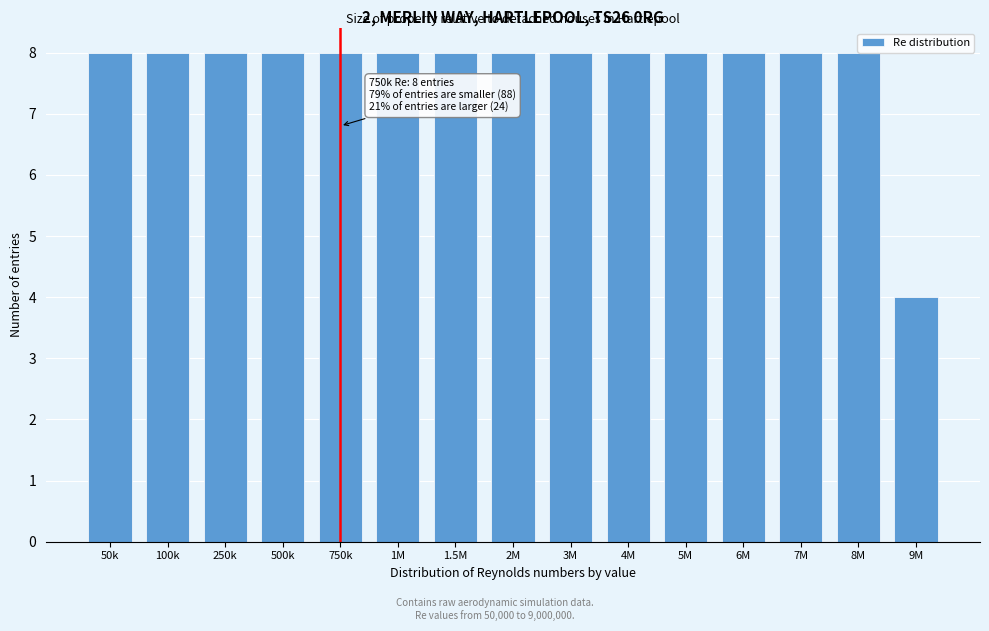

Reading left to right, what are all the values shown in this chart?

50k=8	100k=8	250k=8	500k=8	750k=8	1M=8	1.5M=8	2M=8	3M=8	4M=8	5M=8	6M=8	7M=8	8M=8	9M=4